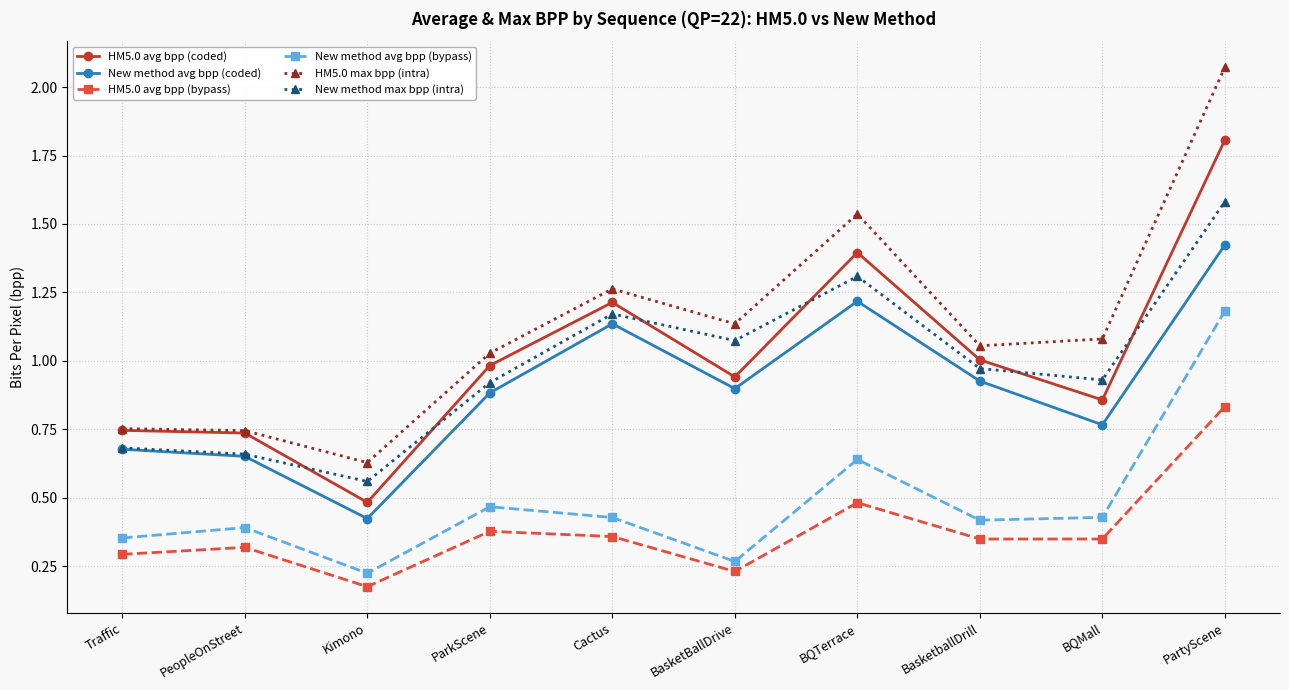

What position from the right is Cactus?

6